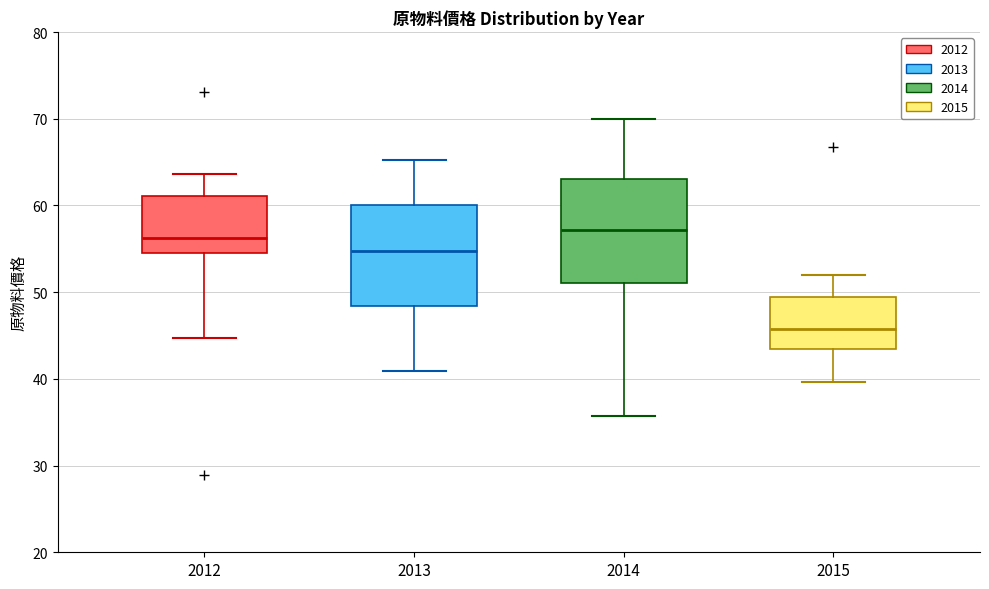

Reading left to right, read every box against the y-axis: the position of its median line, the range the box covers, and the ends of its whiskers. The values are not printed on the chart, so give them approximately, as read against the axis.

2012: median 56, box 55 to 61, whiskers 45 to 64
2013: median 55, box 48 to 60, whiskers 41 to 65
2014: median 57, box 51 to 63, whiskers 36 to 70
2015: median 46, box 44 to 49, whiskers 40 to 52